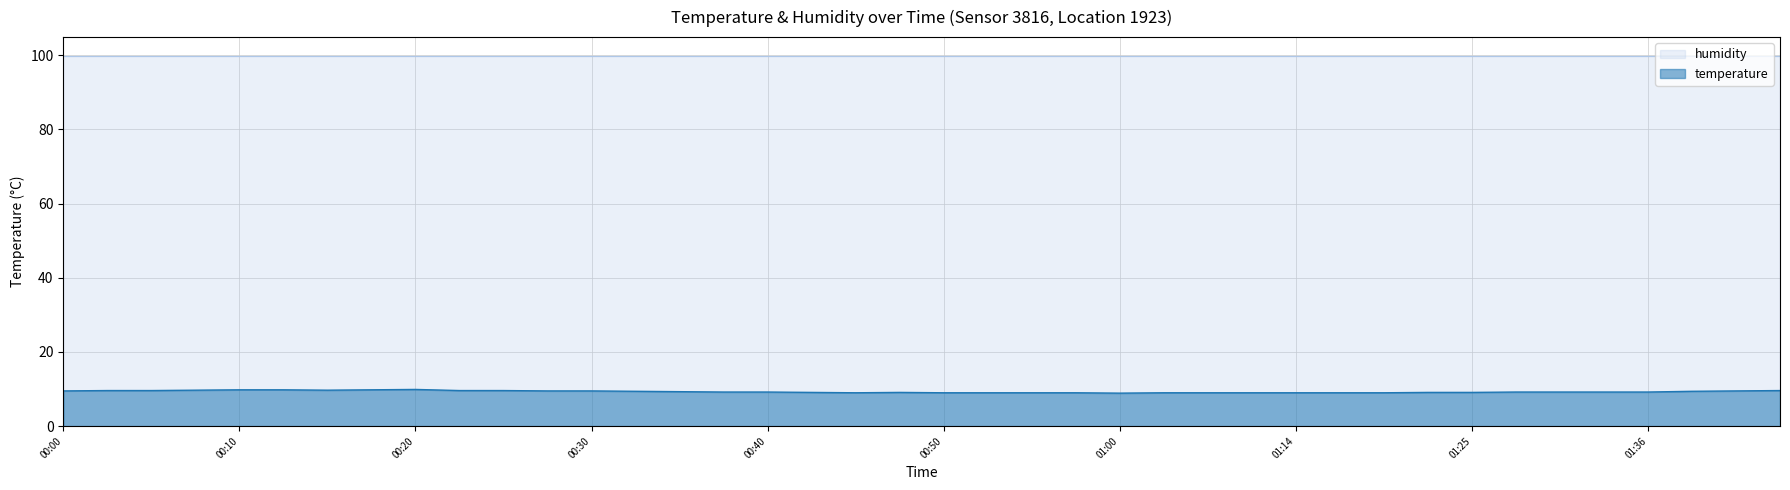

List the labels in order of value, largest first.

00:20, 00:10, 00:13, 00:18, 00:08, 00:15, 00:03, 00:05, 00:23, 00:25, 01:44, 00:00, 00:28, 00:30, 01:41, 00:33, 01:39, 00:35, 00:38, 00:40, 01:28, 01:31, 01:33, 01:36, 00:43, 00:48, 01:23, 01:25, 00:45, 00:50, 00:53, 00:55, 00:58, 01:03, 01:09, 01:12, 01:14, 01:17, 01:20, 01:00